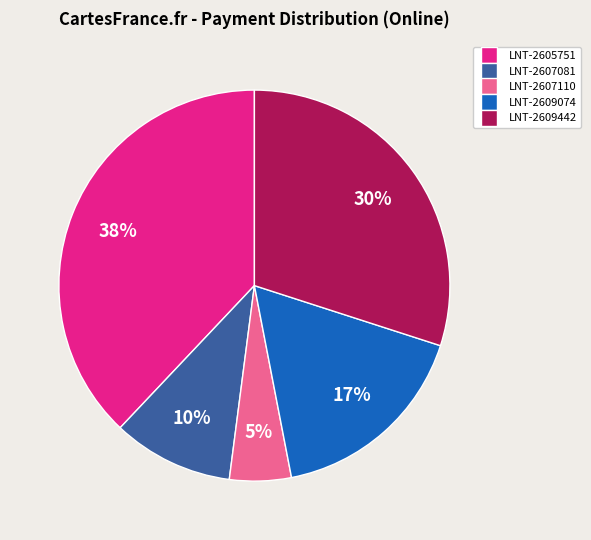

What is the largest slice in the pie chart?

LNT-2605751